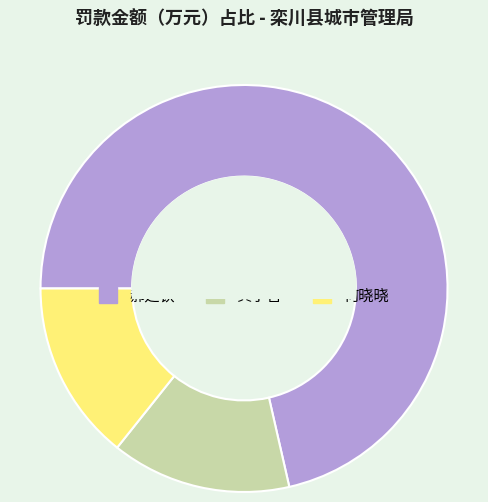

How many slices are in this pie chart?

3